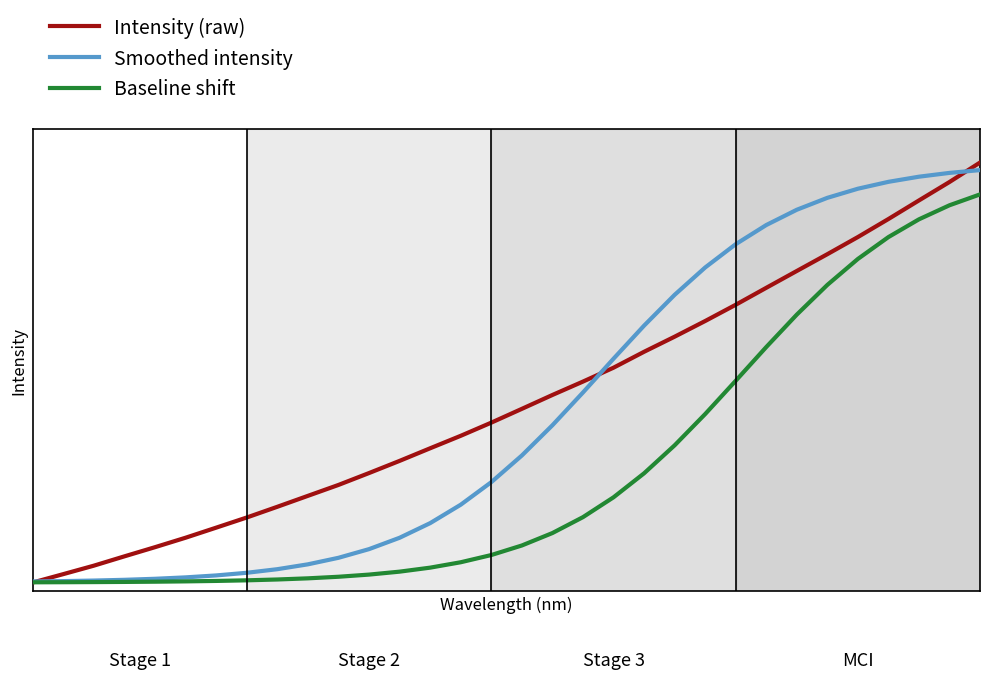

Does the chart have visible grid lines?

No